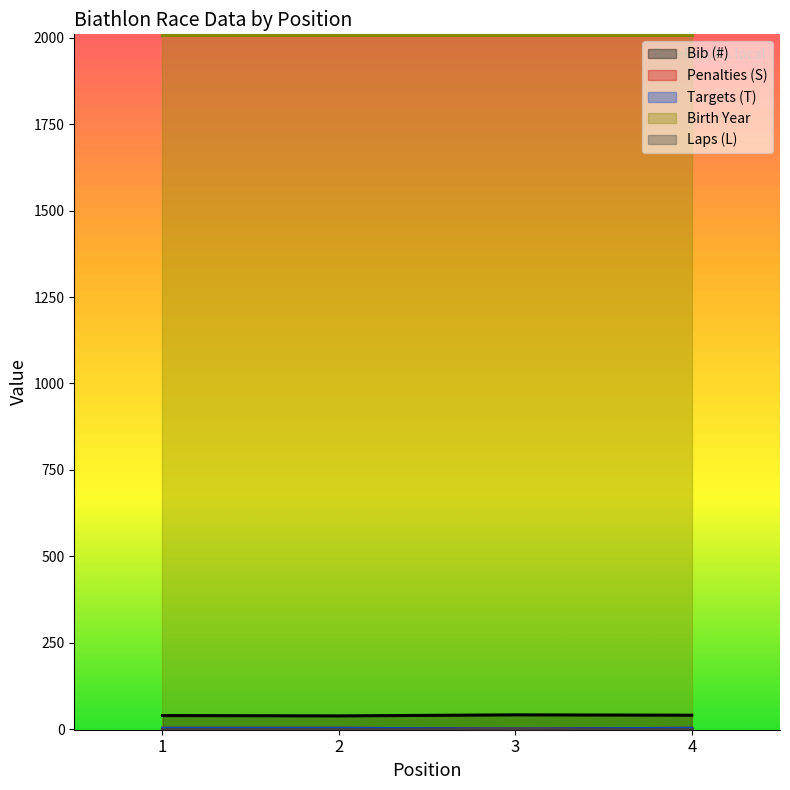

What is the sum of the Penalties (S) values at 3 and 2?

2